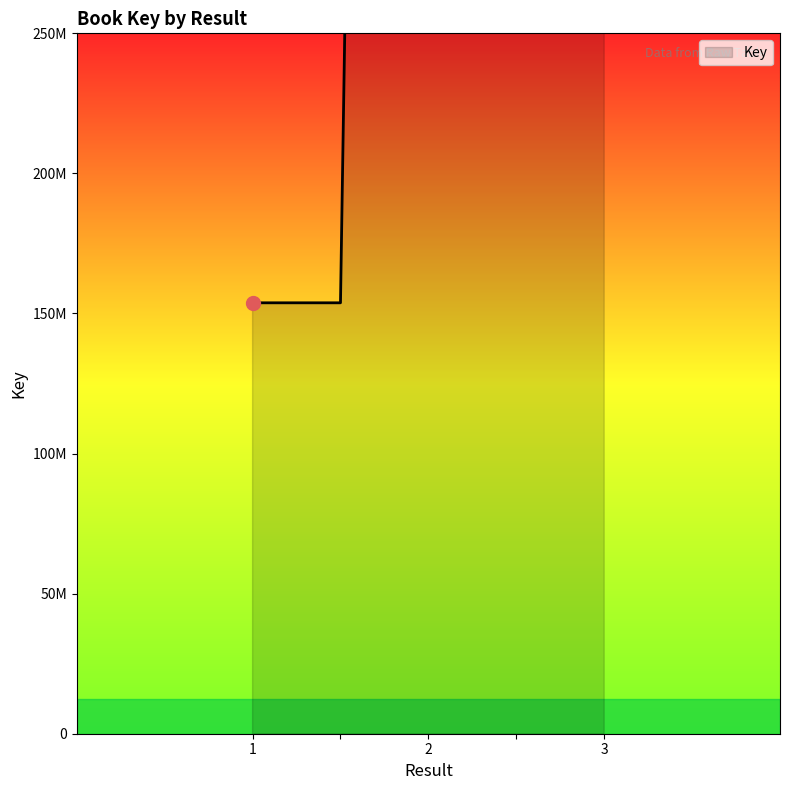

The chart shows a value of 3675877797 at 2. True or false?

False